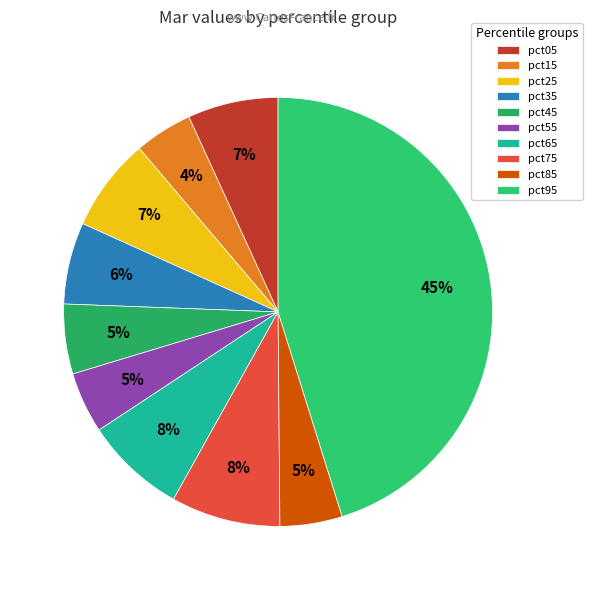

Count the number of slices in the pie.

10